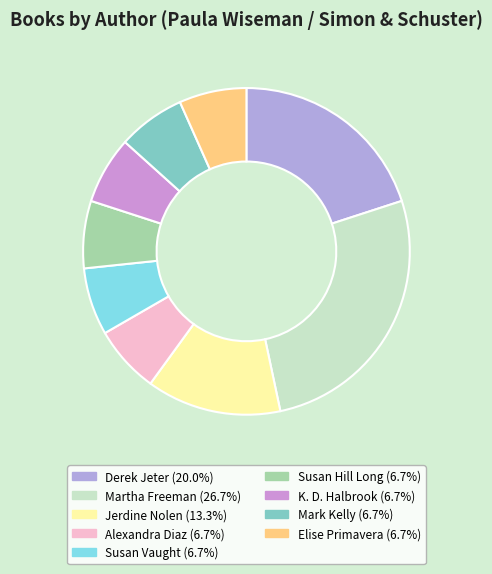

What percentage is the Susan Hill Long slice, to the nearest percent?

7%